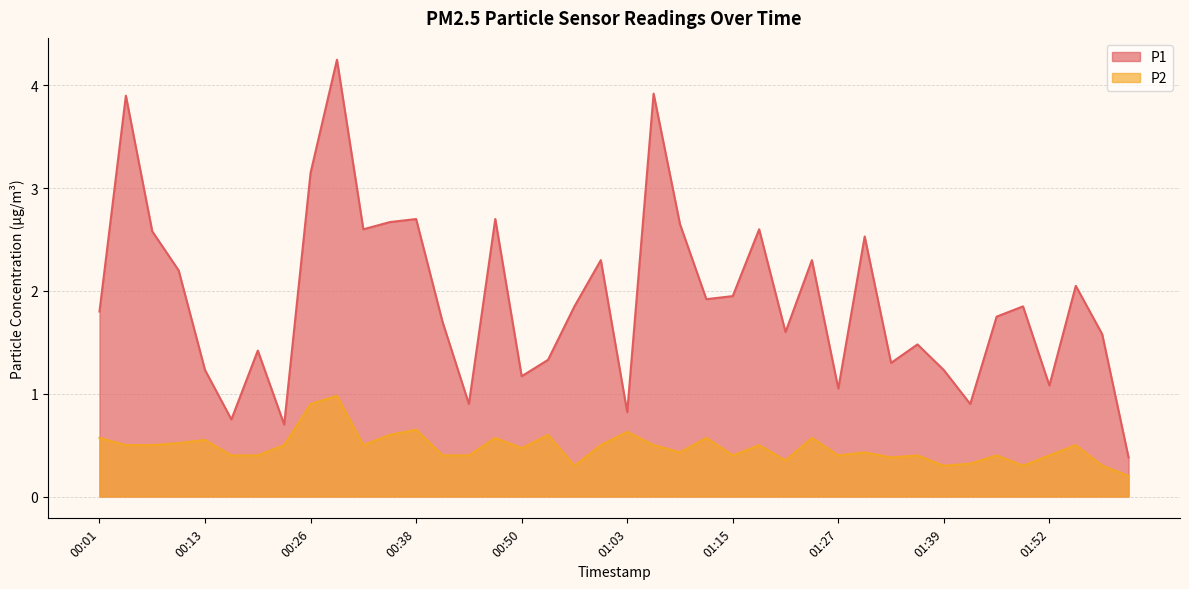

Reading right to left, list all the values displayed in this chart.

P1: 0.4	1.6	2.0	1.1	1.9	1.8	0.9	1.2	1.5	1.3	2.5	1.1	2.3	1.6	2.6	1.9	1.9	2.6	3.9	0.8	2.3	1.9	1.3	1.2	2.7	0.9	1.7	2.7	2.7	2.6	4.2	3.1	0.7	1.4	0.8	1.2	2.2	2.6	3.9	1.8
P2: 0.2	0.3	0.5	0.4	0.3	0.4	0.3	0.3	0.4	0.4	0.4	0.4	0.6	0.3	0.5	0.4	0.6	0.4	0.5	0.6	0.5	0.3	0.6	0.5	0.6	0.4	0.4	0.7	0.6	0.5	1.0	0.9	0.5	0.4	0.4	0.6	0.5	0.5	0.5	0.6